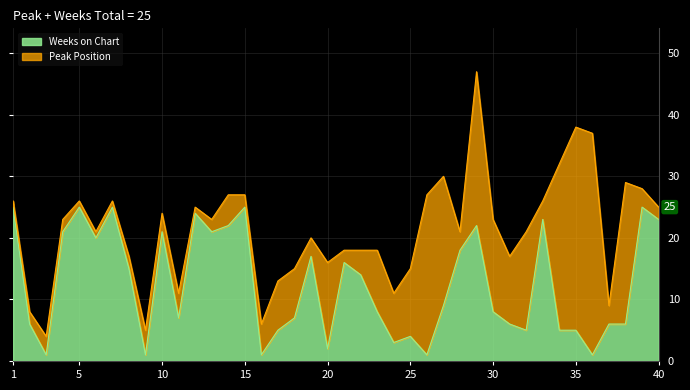

Does the chart have visible grid lines?

Yes